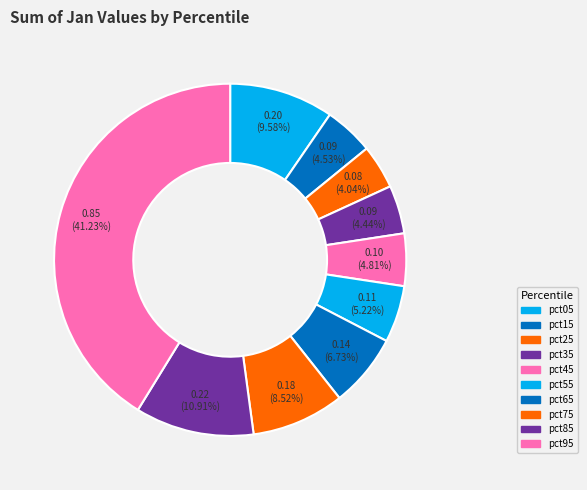

Do pct35 and pct65 together represent more than half of the pie?

No